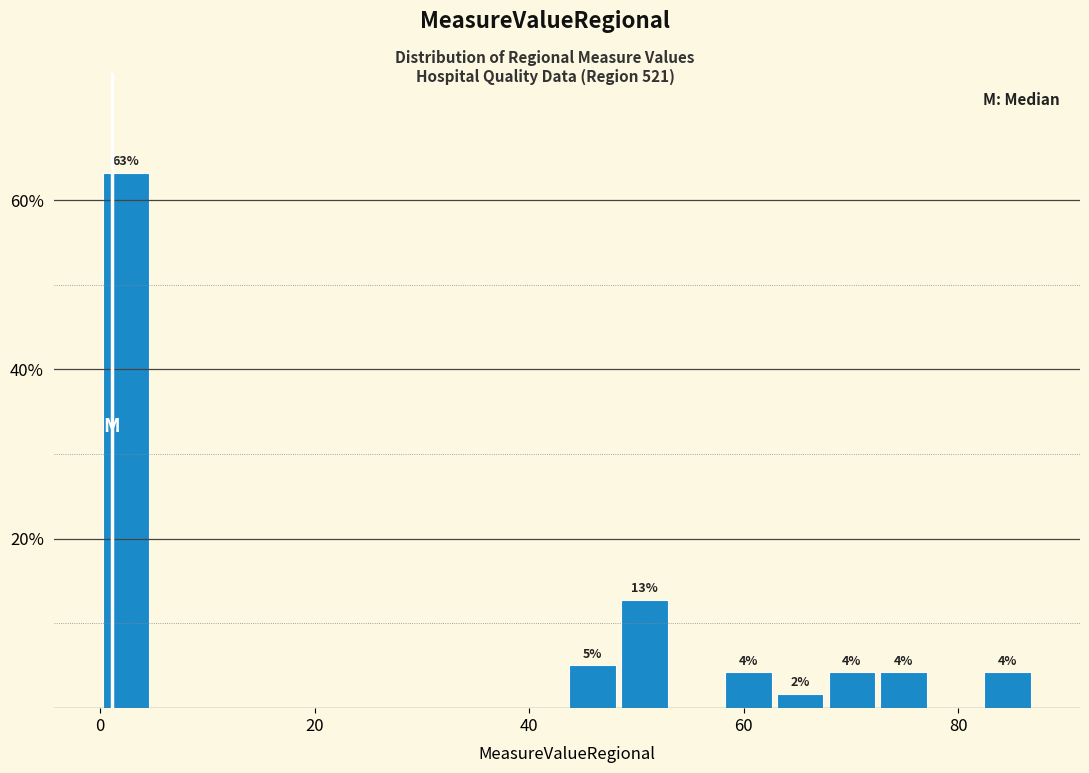

Around what value on the x-axis is the tallest bar? Give the approximate position of its centre, as read against the axis.

2